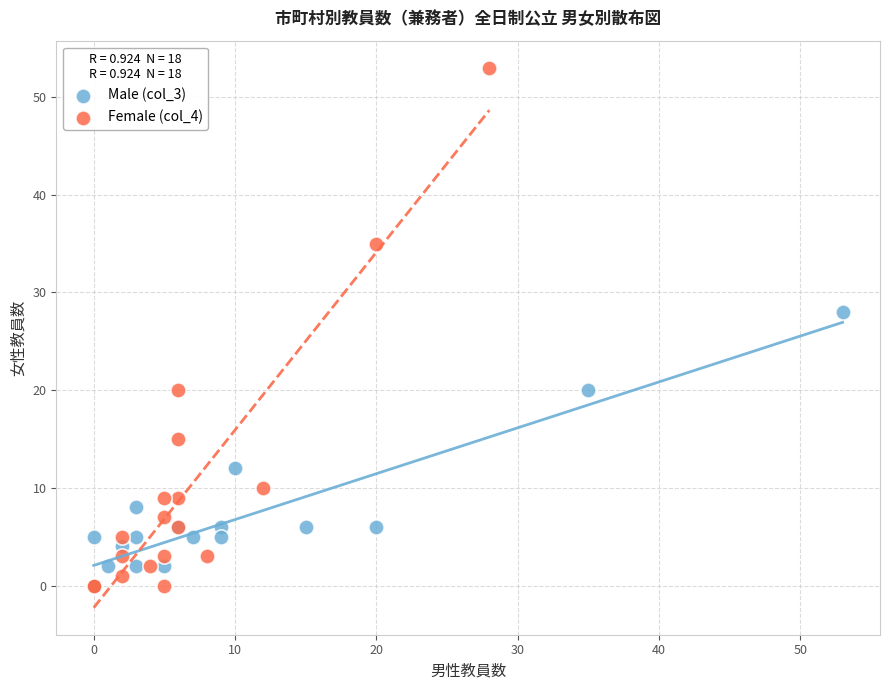

Which series has the largest Y range (max minus min)?

Female (col_4)